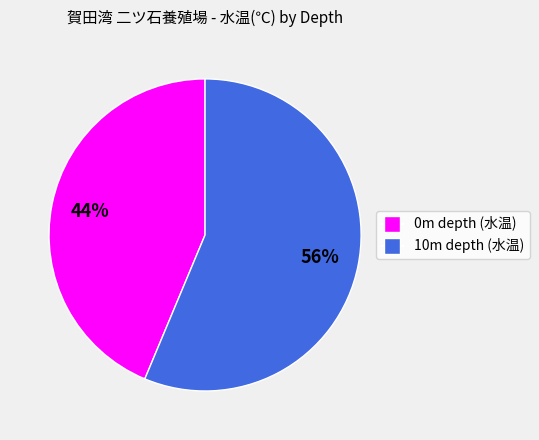

How many segments does this pie chart have?

2